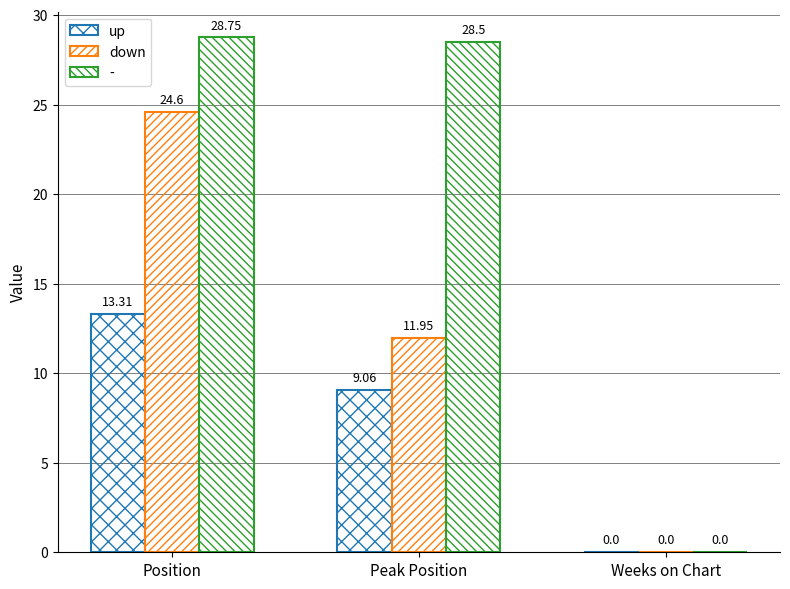

Which has a higher value, Weeks on Chart or Peak Position?

Peak Position